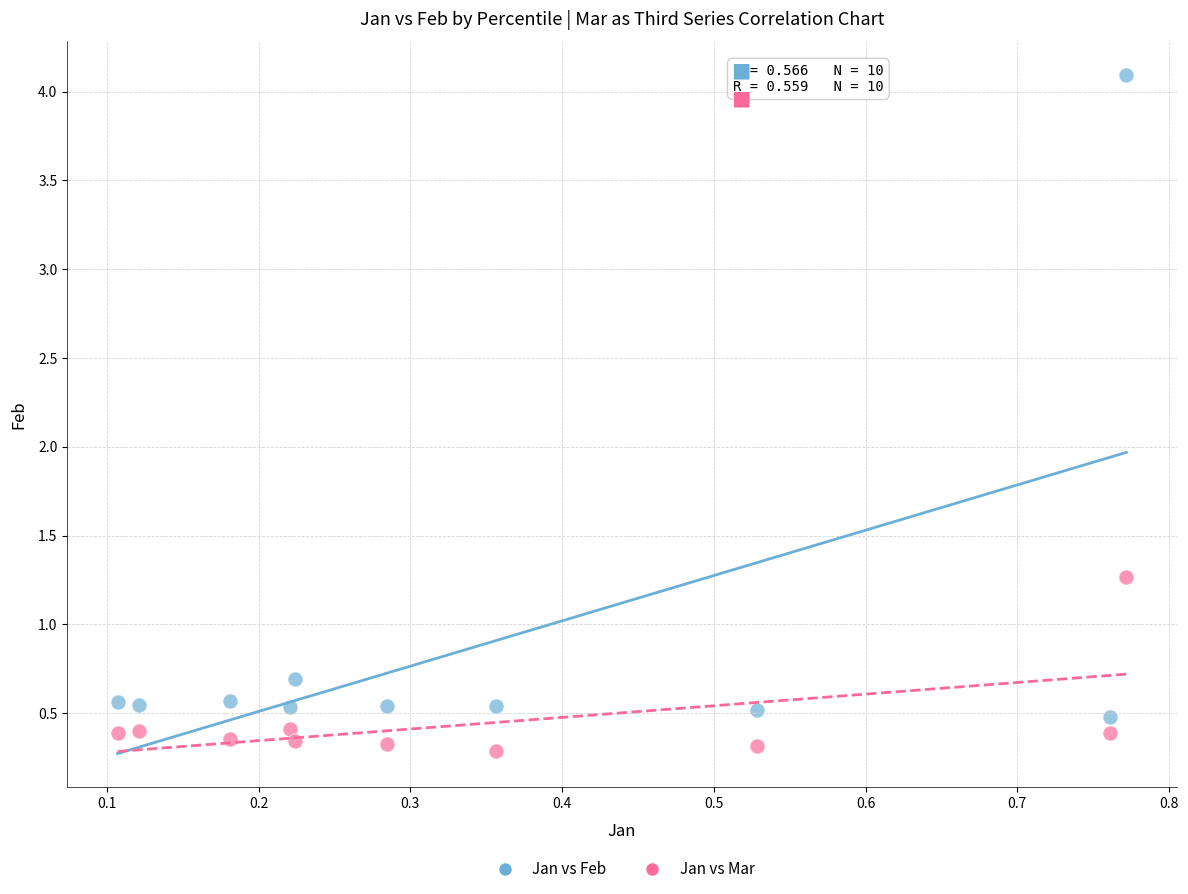

What are all the series names shown in the legend?

Jan vs Feb, Jan vs Mar